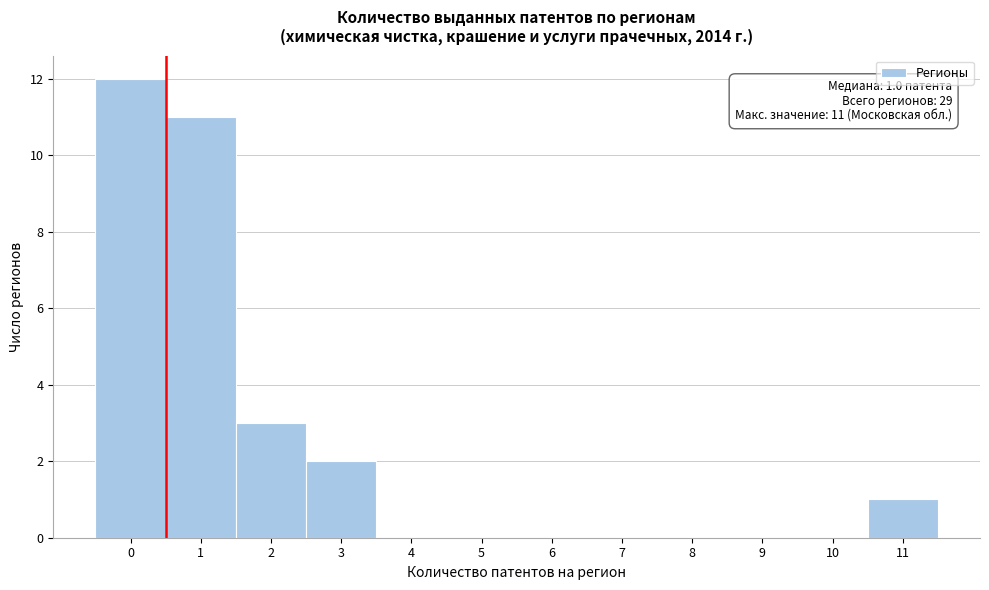

Reading left to right, extract all data points from this chart.

0=12	1=11	2=3	3=2	4=0	5=0	6=0	7=0	8=0	9=0	10=0	11=1